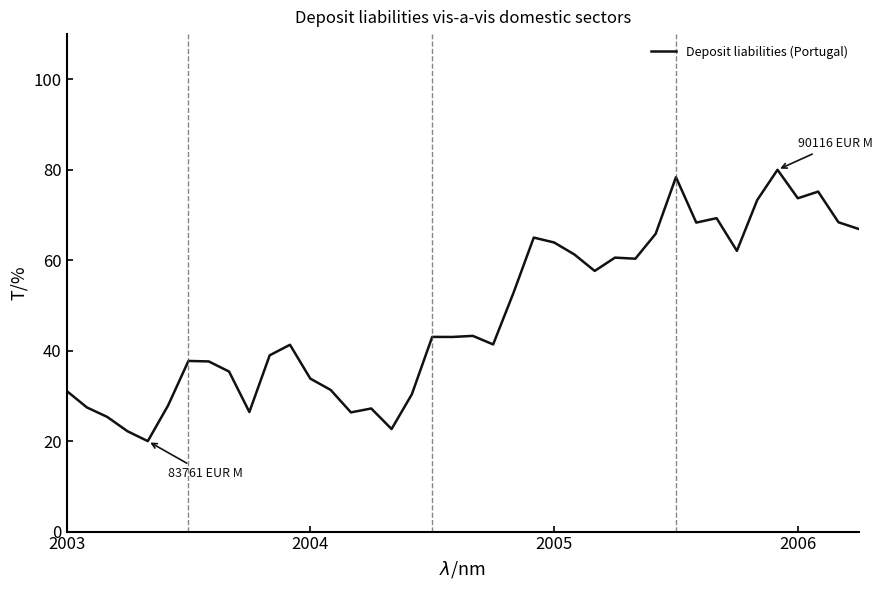

What is the difference between the maximum and minimum values?

60.0